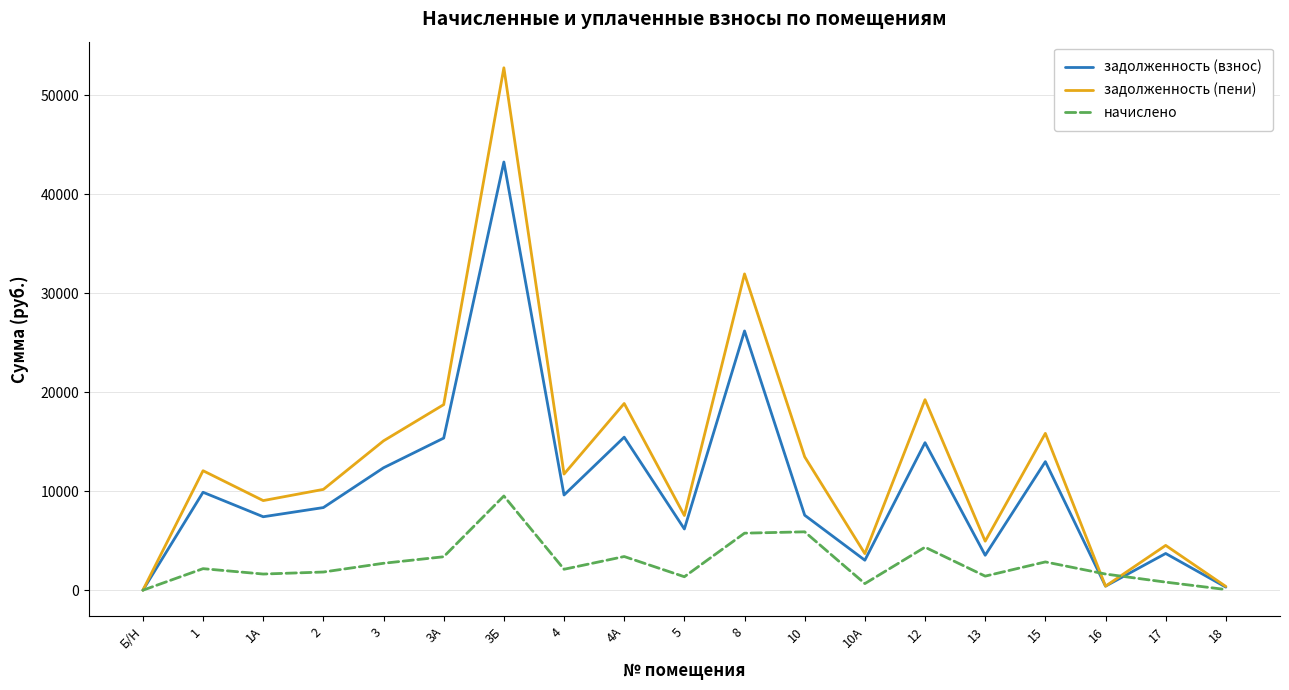

What is the difference between the maximum and minimum values in the начислено series?

9518.8